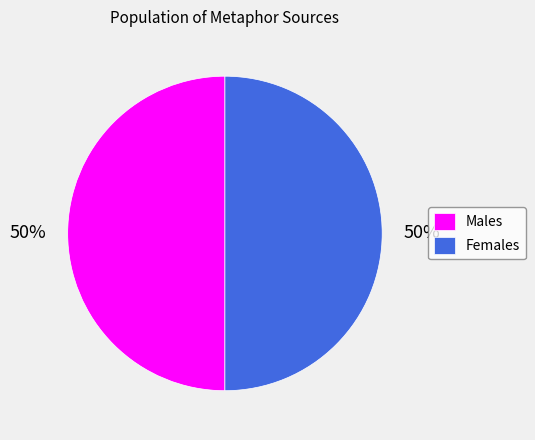

The Males slice represents 50% of the pie. True or false?

True